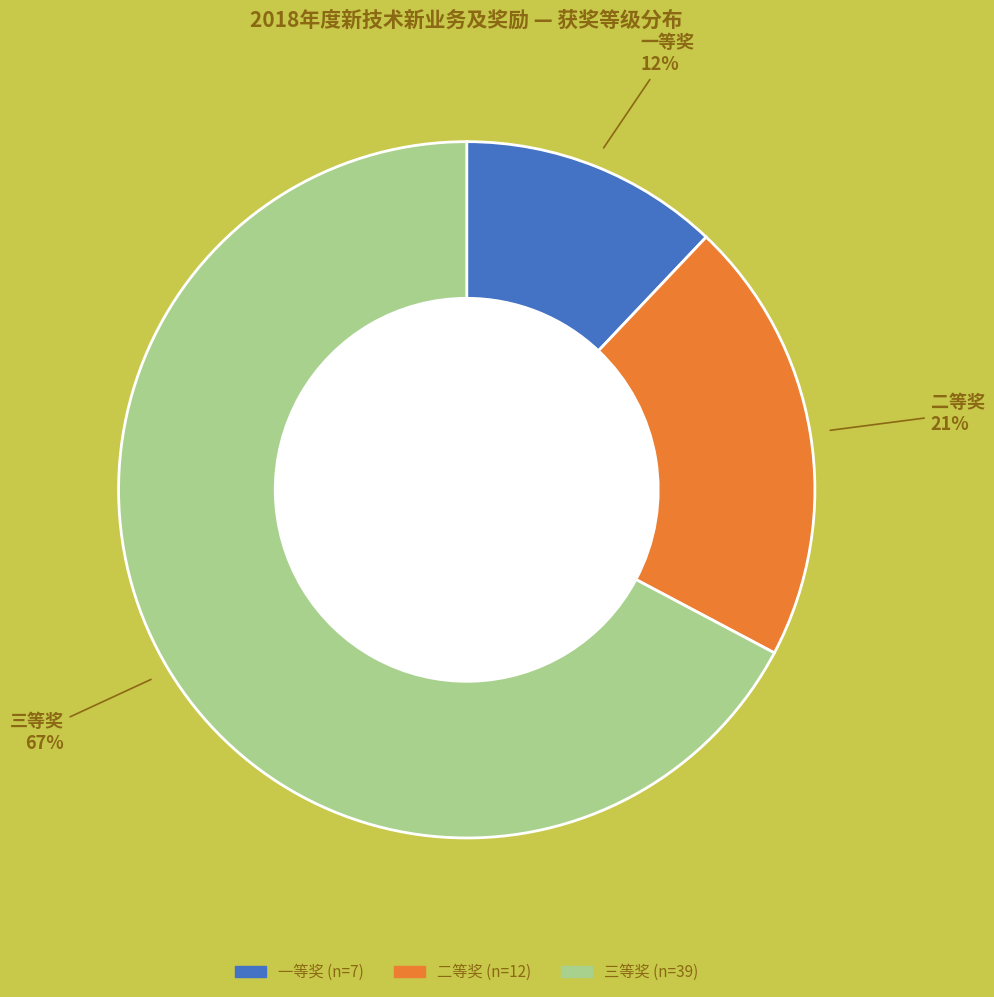

Count the number of slices in the pie.

3